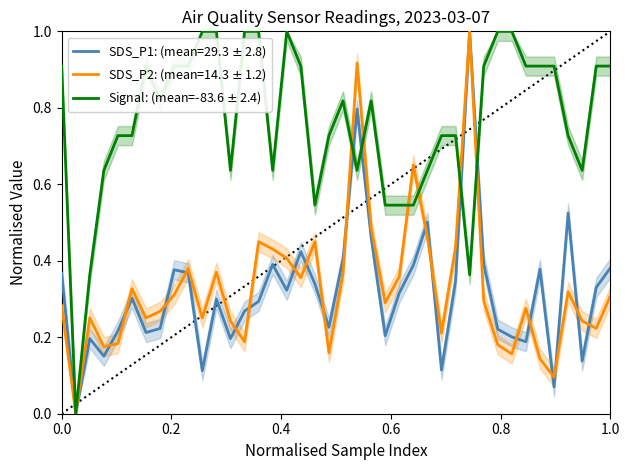

Which has a higher value, 25 or 21?

21